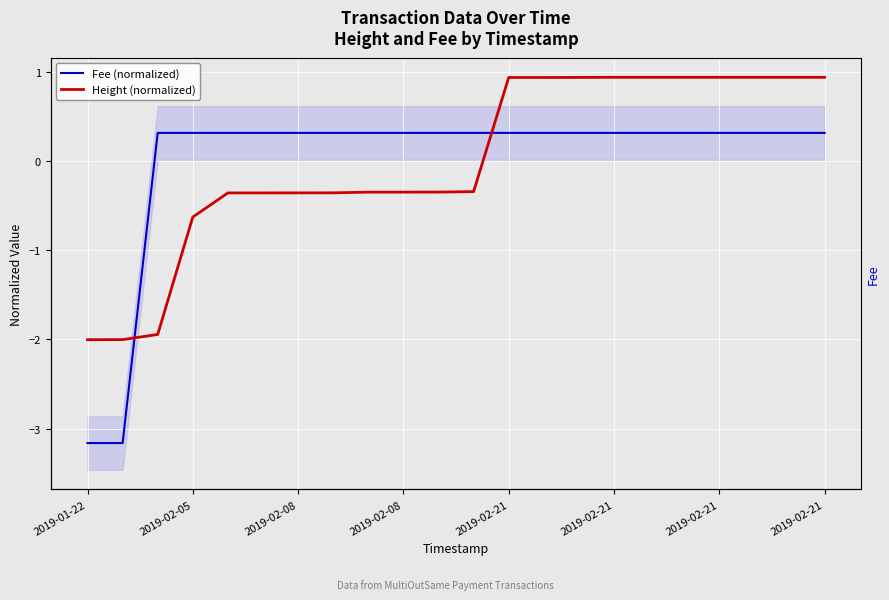

Rank the series at 19 from highest to lowest value.

Height (normalized), Fee (normalized)